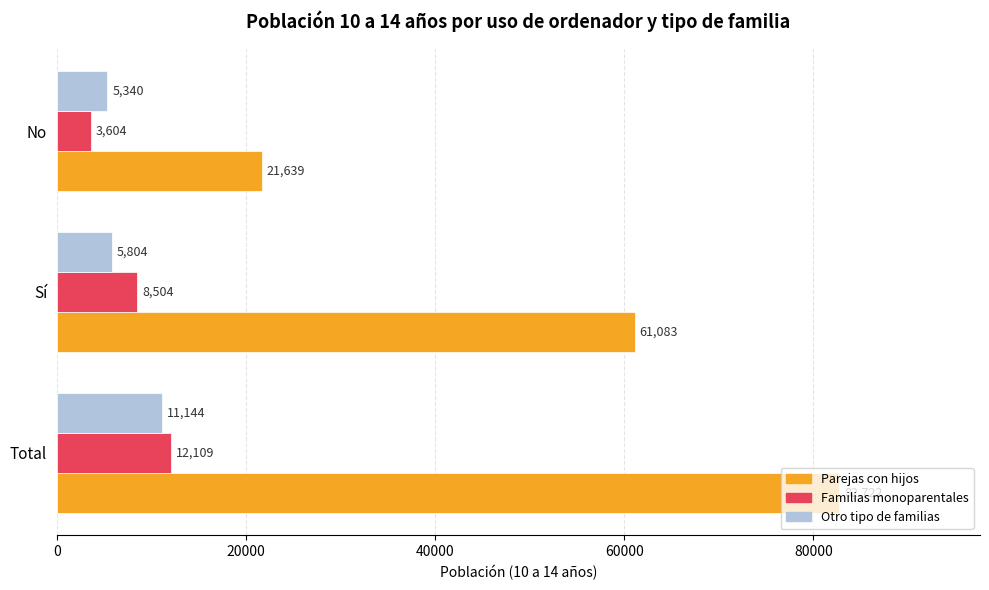

How many data points does each series have?

3